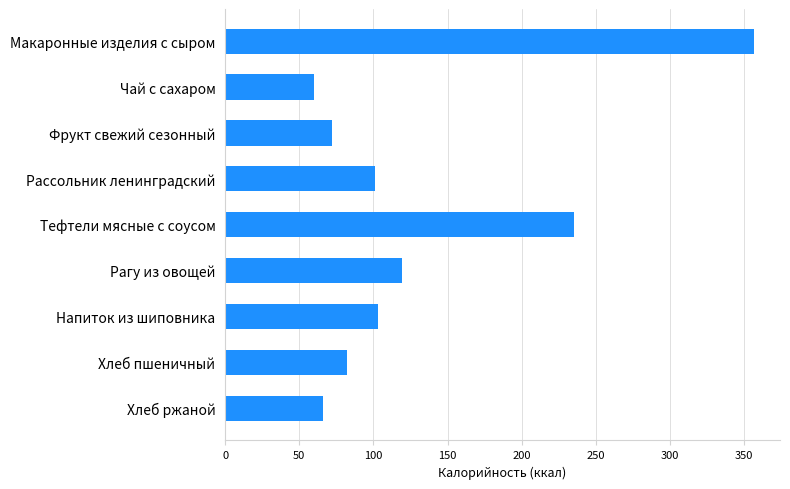

Reading top to bottom, what are all the values shown in this chart?

356.3	60.0	72.3	100.9	235.0	119.0	103.0	82.2	66.0